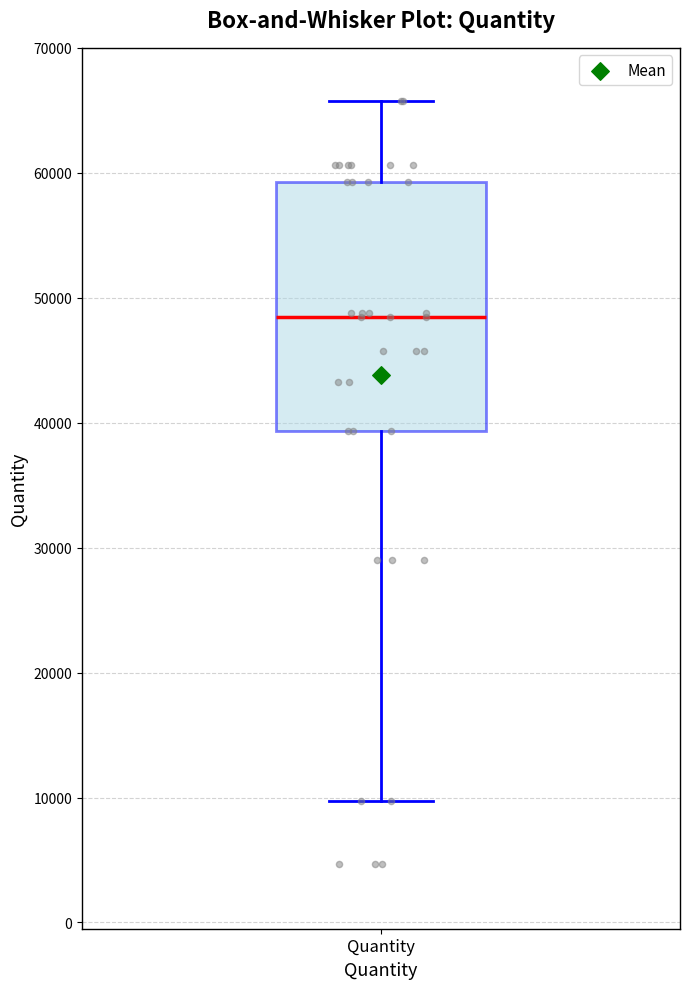

Where is the lower edge of the box for Quantity on the y-axis? The values are not printed on the chart, so give them approximately, as read against the axis.

39000